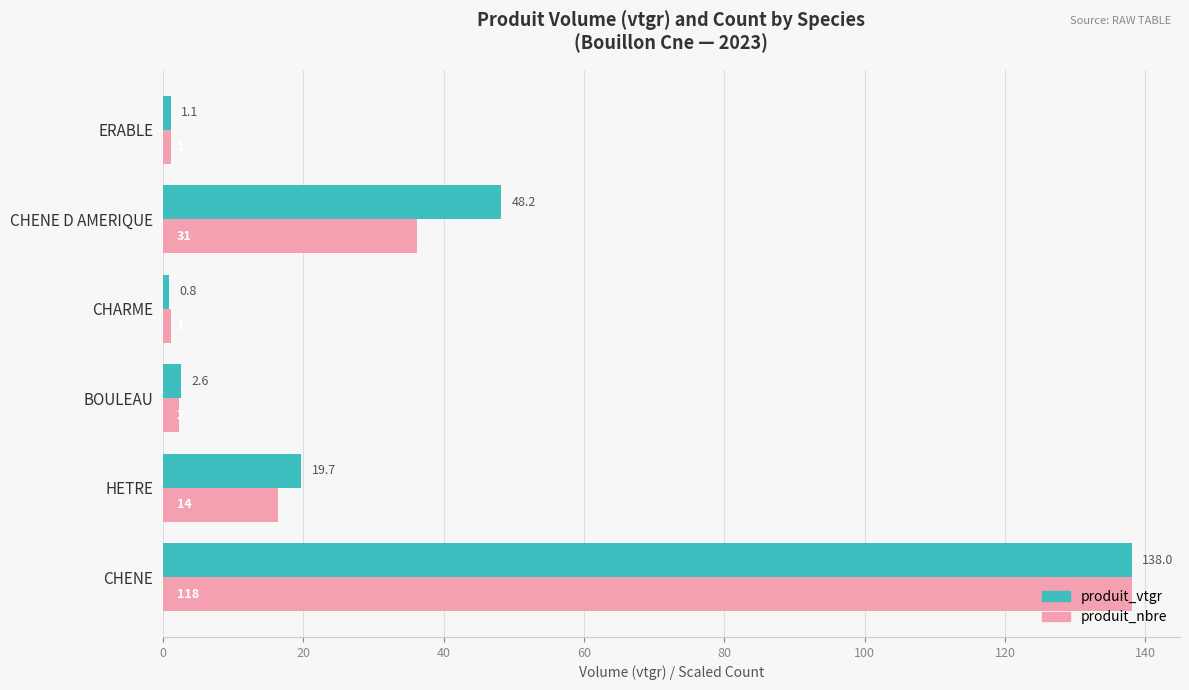

At which category is the sum across all series the highest?

CHENE